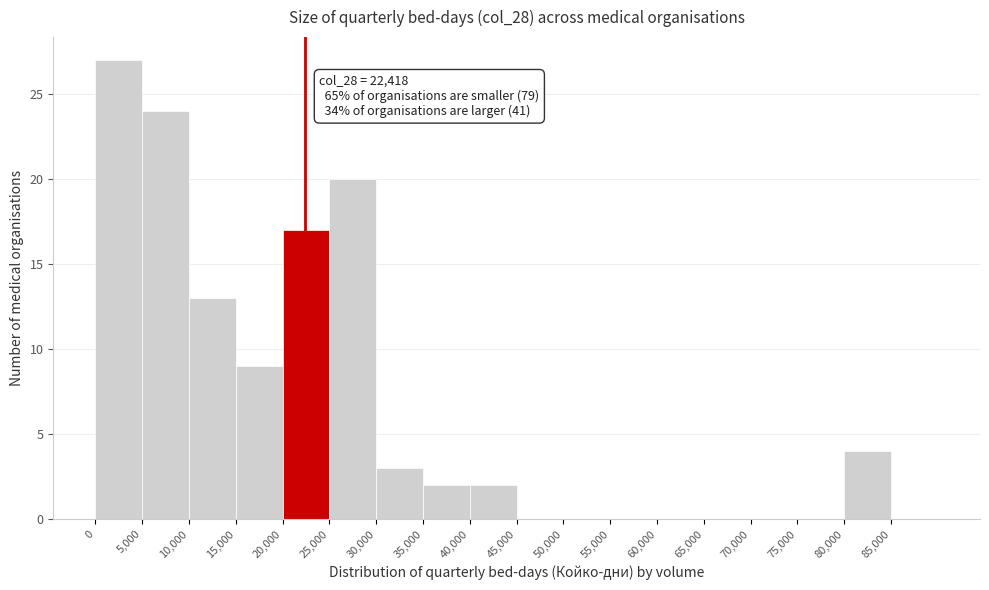

Over which range of the x-axis is the bar tallest?

0 to 5000